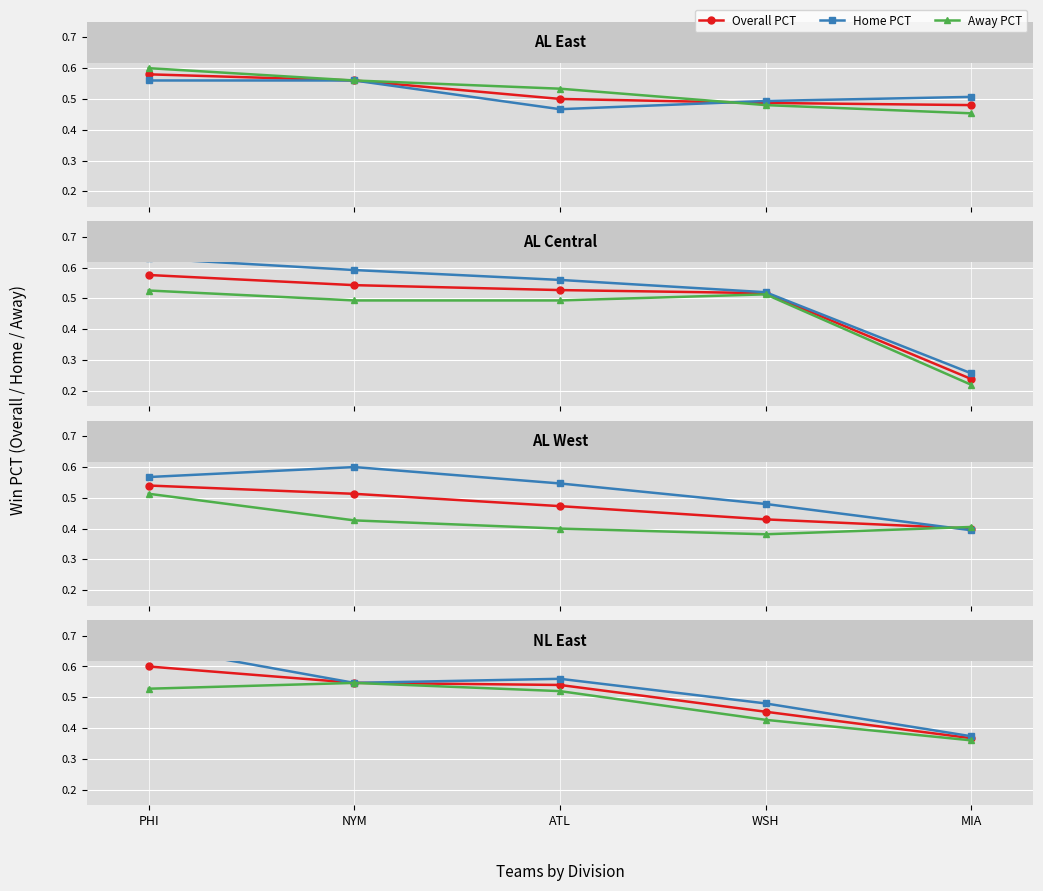

Is the value of Away PCT at NYM greater than the value of Overall PCT at WSH?

Yes